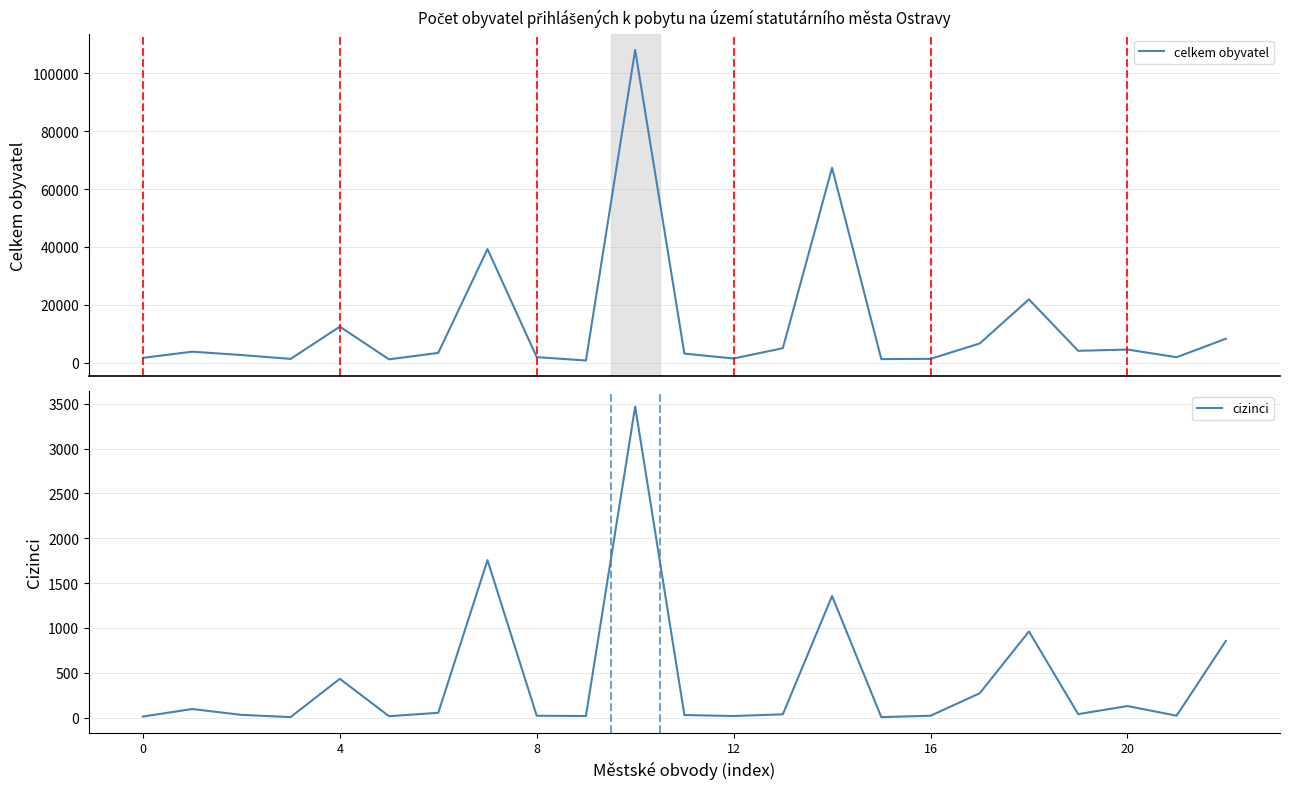

What is the difference between the maximum and minimum values in the cizinci series?

3462